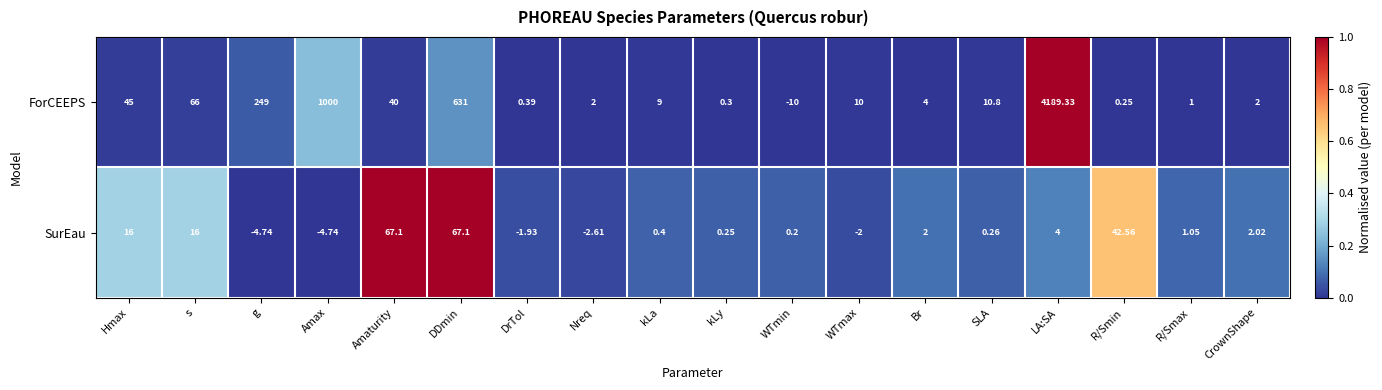

Which series has the largest range (max minus min)?

ForCEEPS